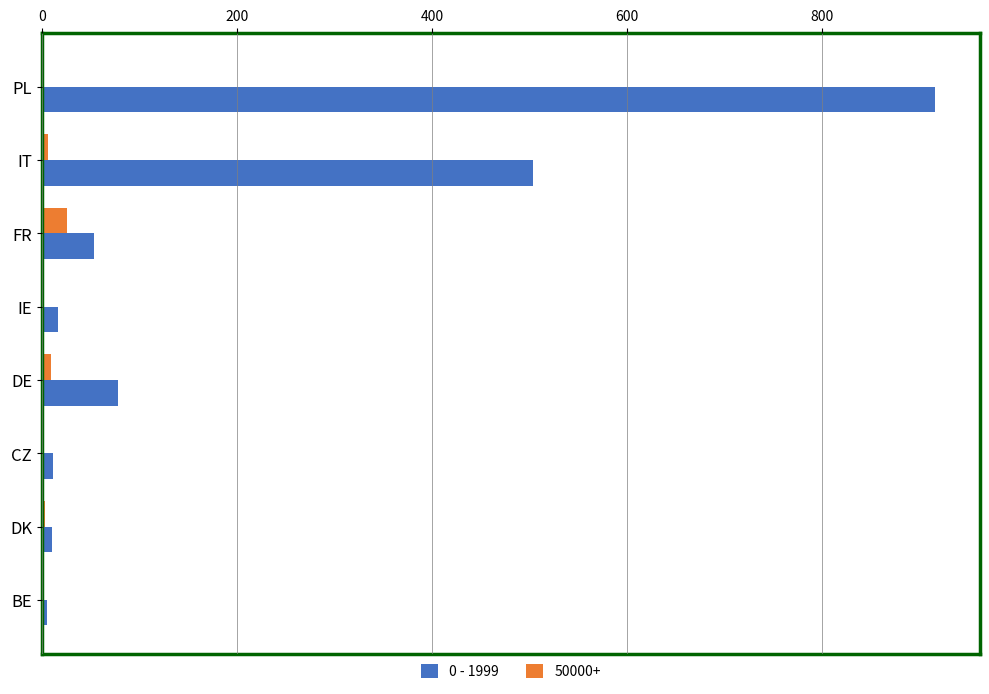

The value of 0 - 1999 at PL is 915.7. True or false?

True